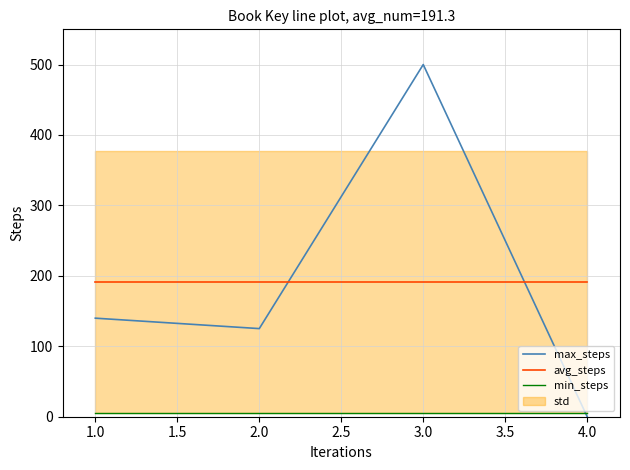

The value of max_steps at 1.0 is 63.9. True or false?

False